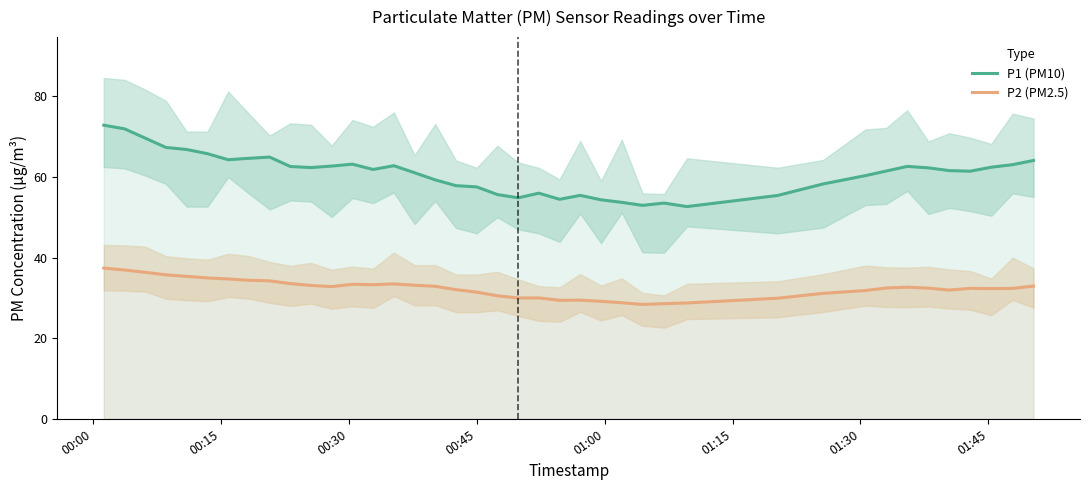

True or false: P2 (PM2.5) and P1 (PM10) cross at least once.

False